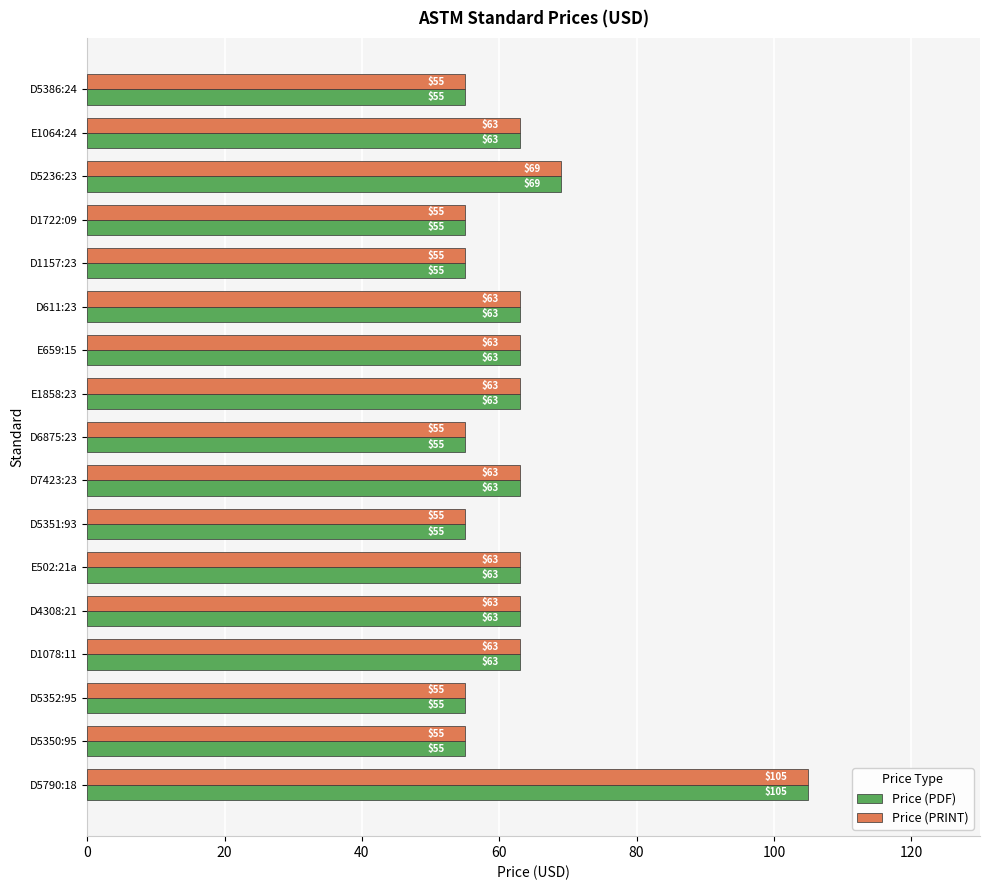

At which category is the sum across all series the highest?

D5790:18